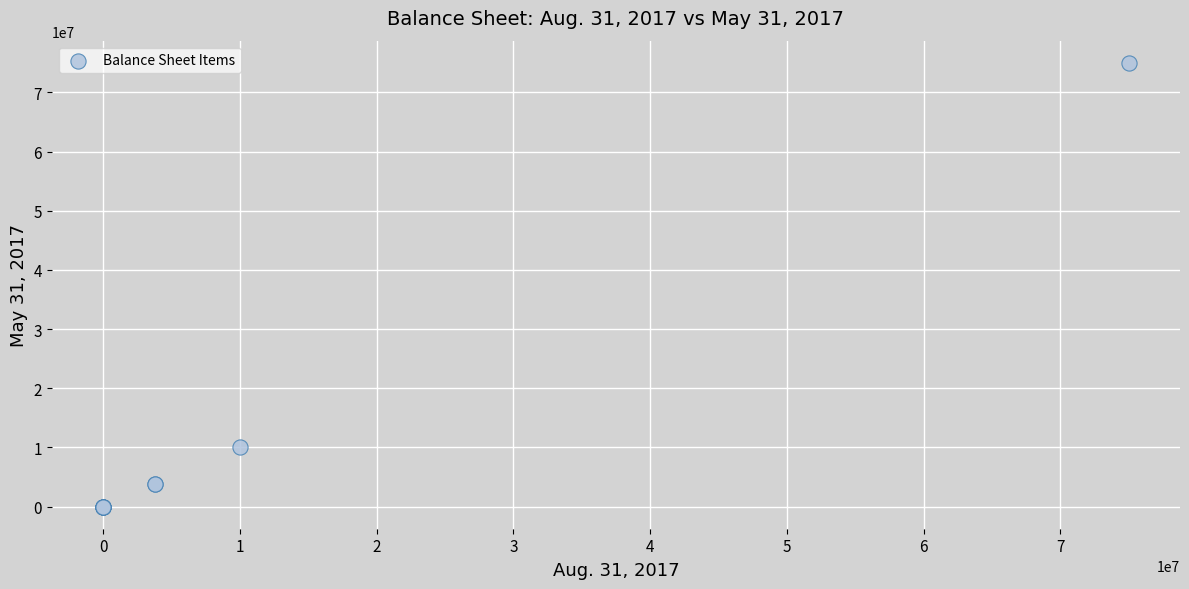

What Y value in the scatter plot is closest to 37500000?

10000000.0